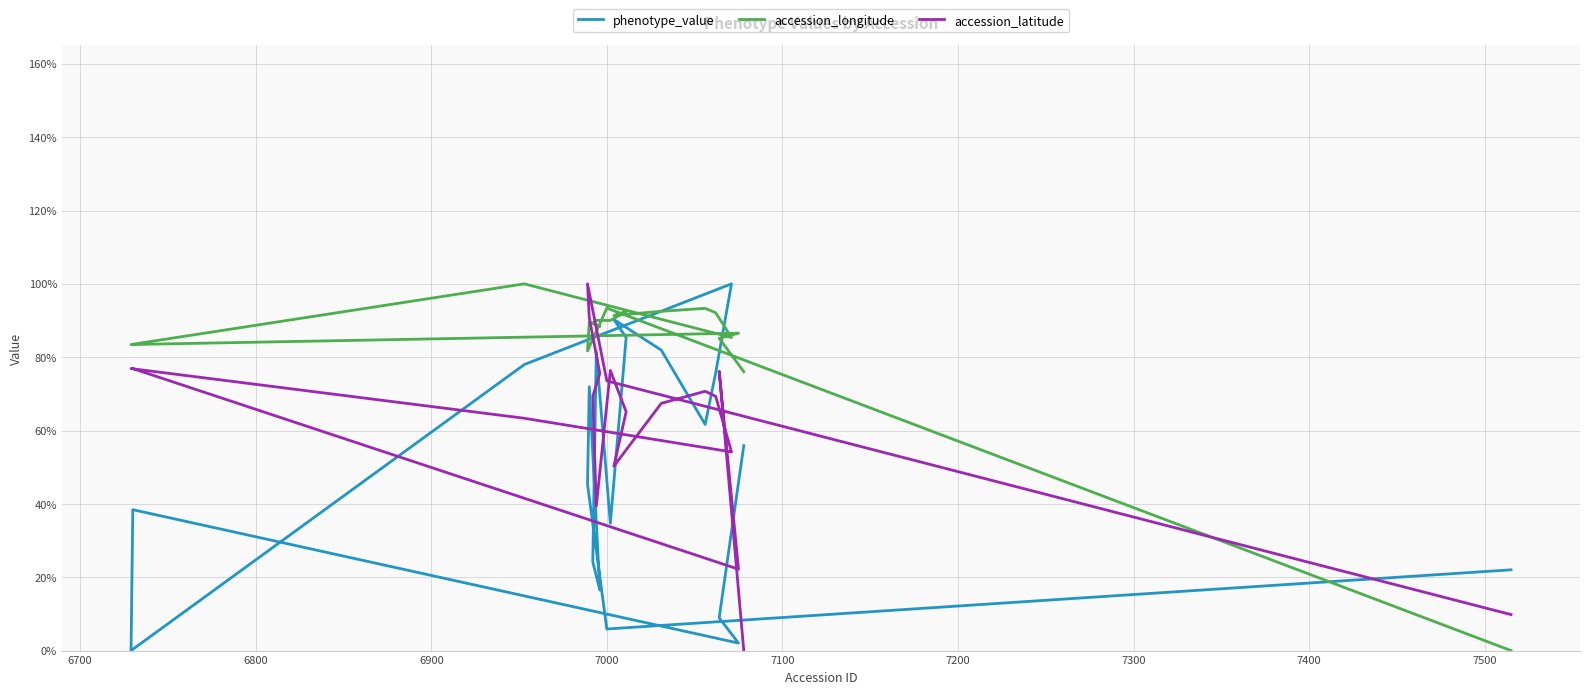

How many positive values does the accession_longitude series have?

19